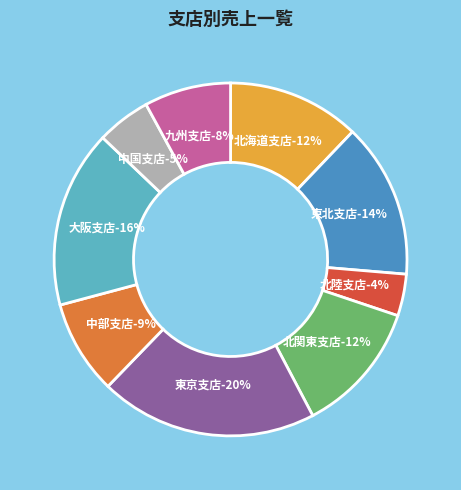

To the nearest percent, what portion does 大阪支店 represent?

16%